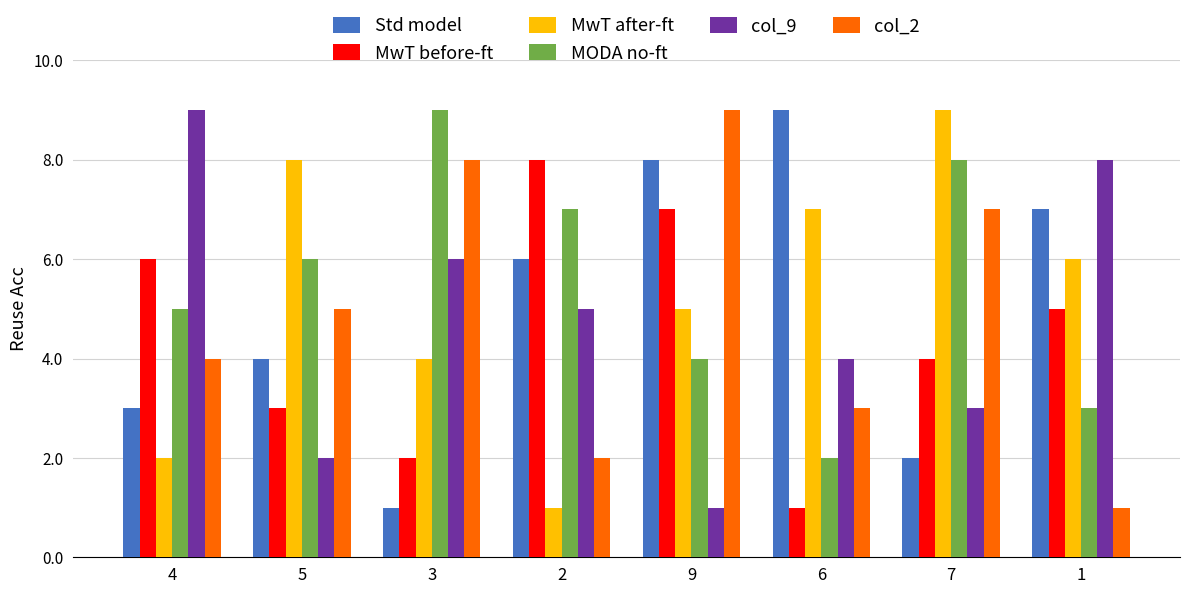

What is the difference between the highest and lowest values at 5?

6